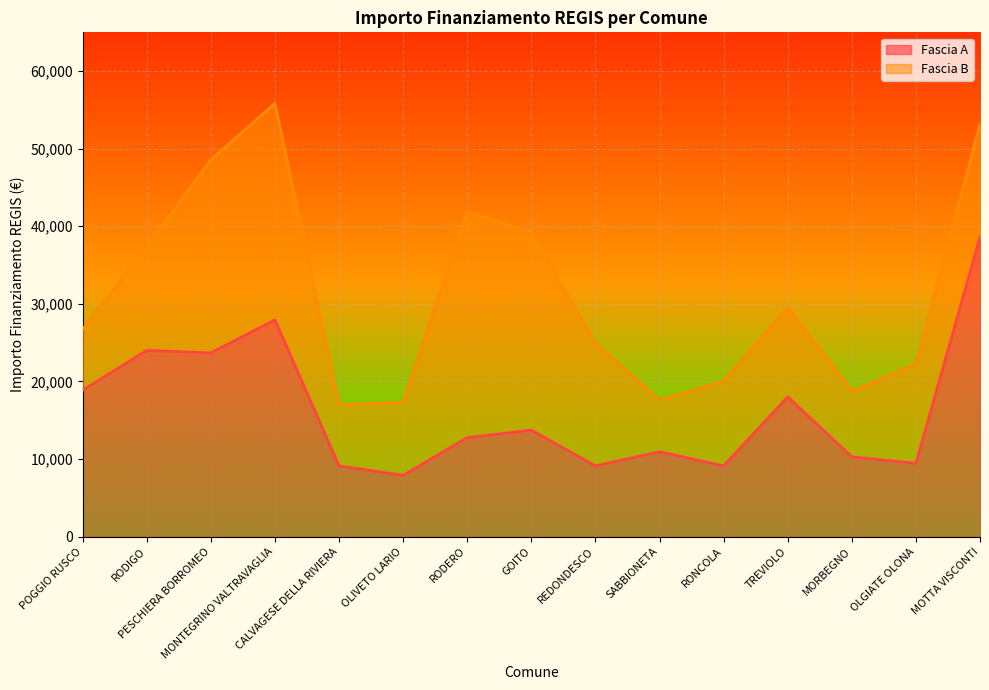

Between MOTTA VISCONTI and TREVIOLO, which is larger?

MOTTA VISCONTI